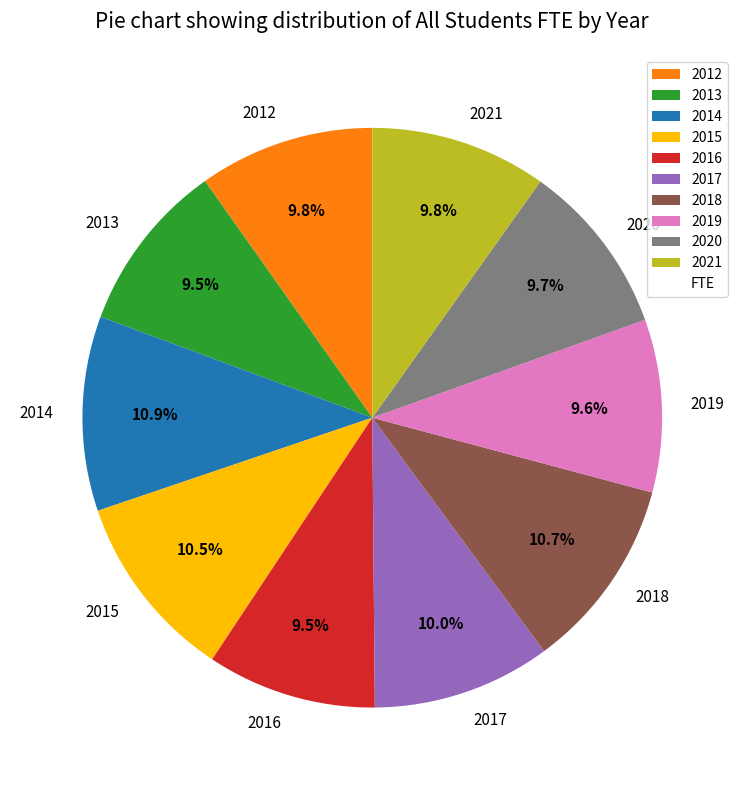

What percentage is the 2018 slice, to the nearest percent?

11%